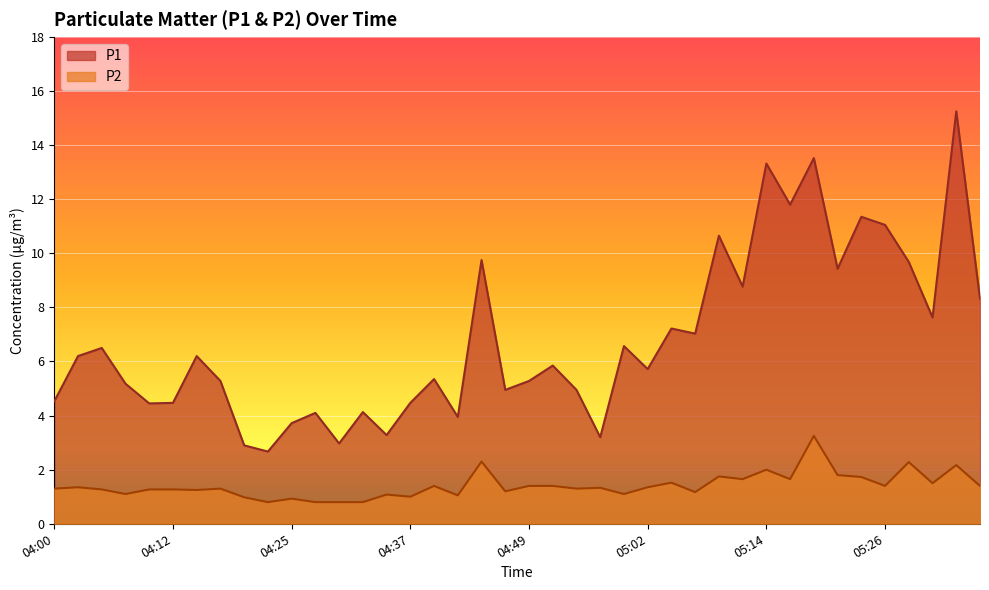

How many categories are shown in the chart?

40